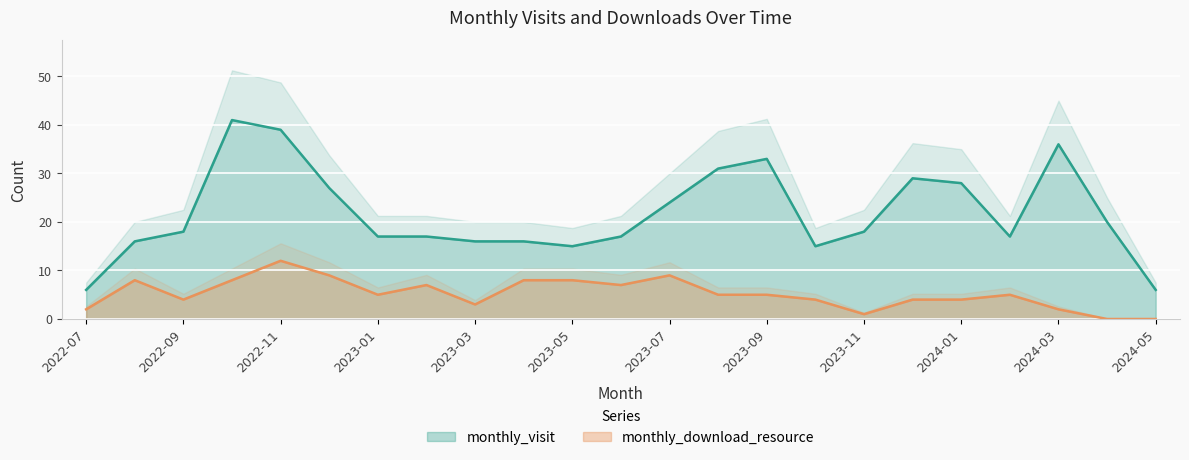

Count the number of data series in this chart.

2